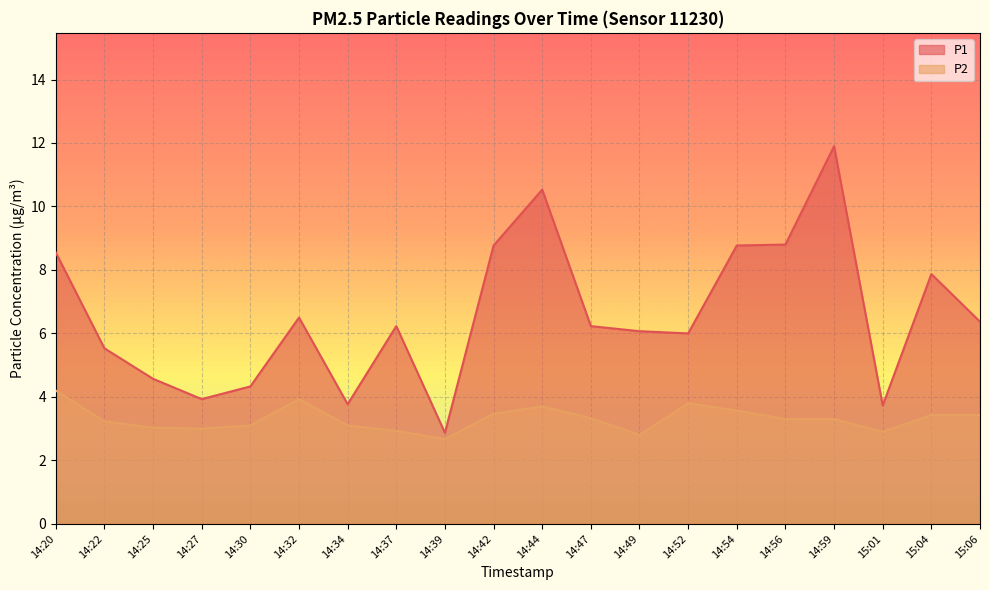

At which category does the chart reach its minimum across all series?

14:39